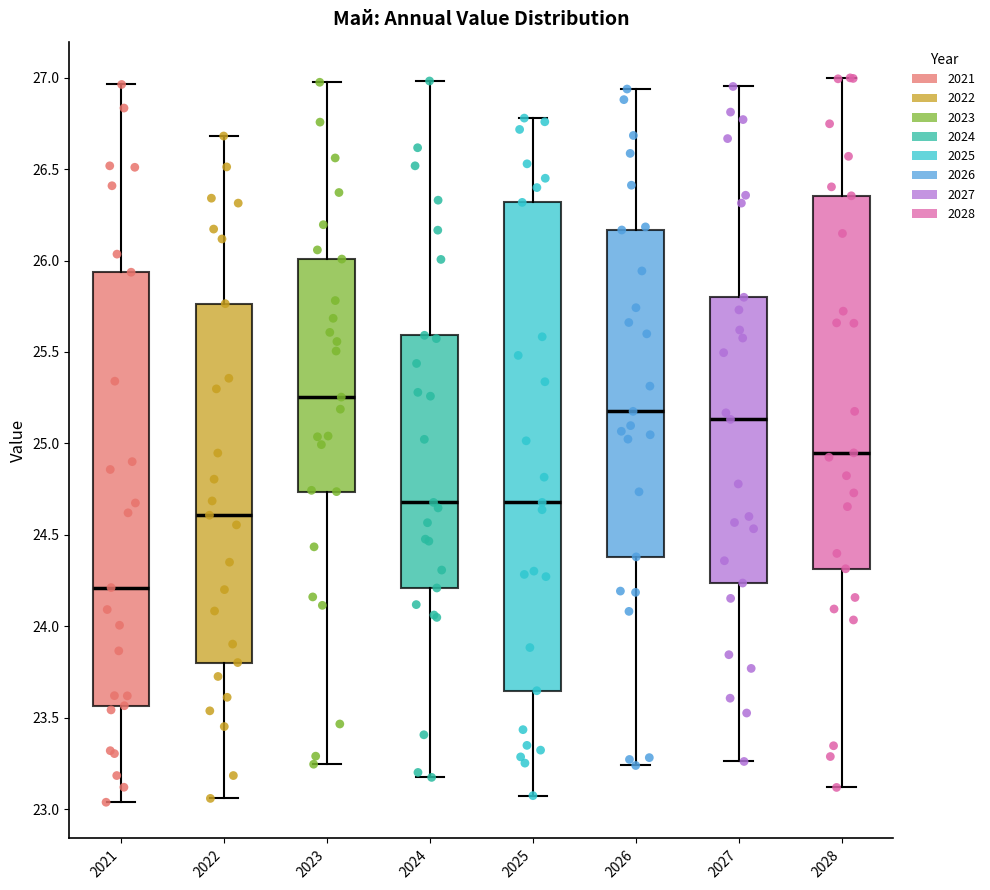

Which box has the highest median line?

2023